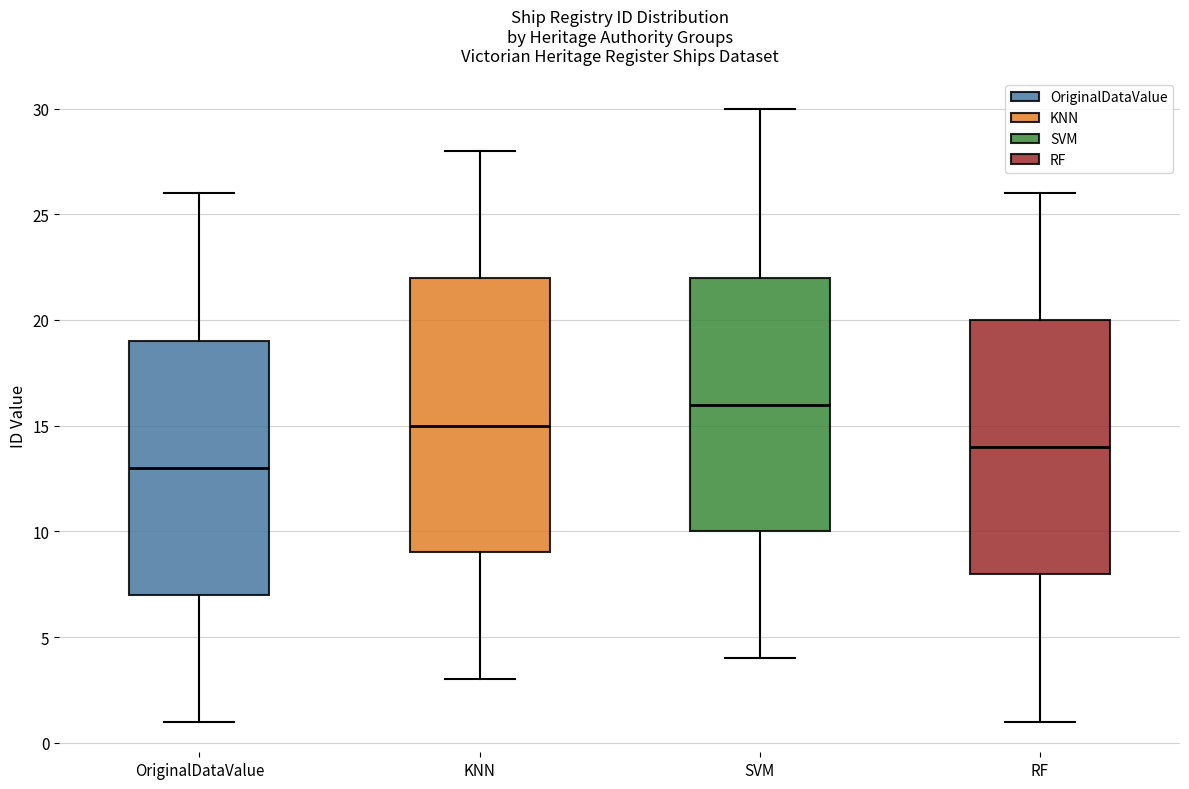

Which box has the lowest median line?

OriginalDataValue